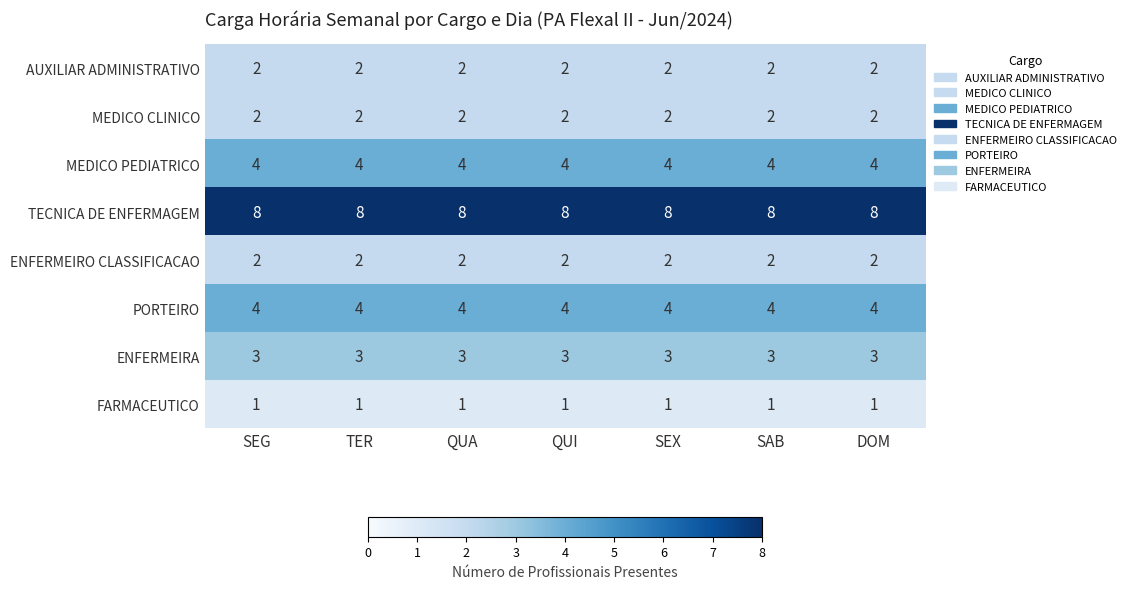

What value does the TECNICA DE ENFERMAGEM series have at SAB?

8